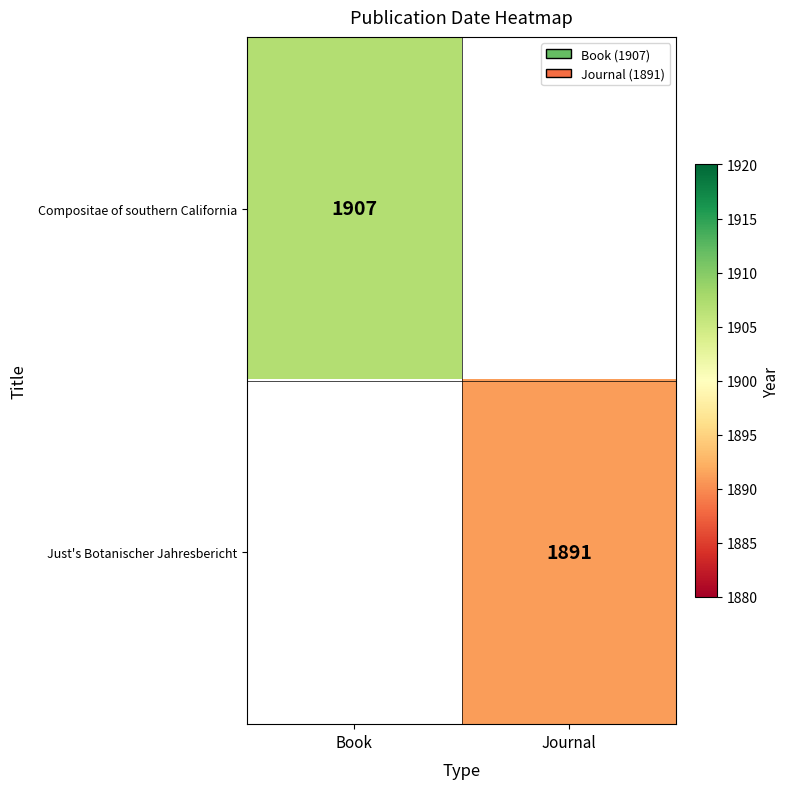

True or false: Compositae of southern California has a value of 2928 at Book.

False